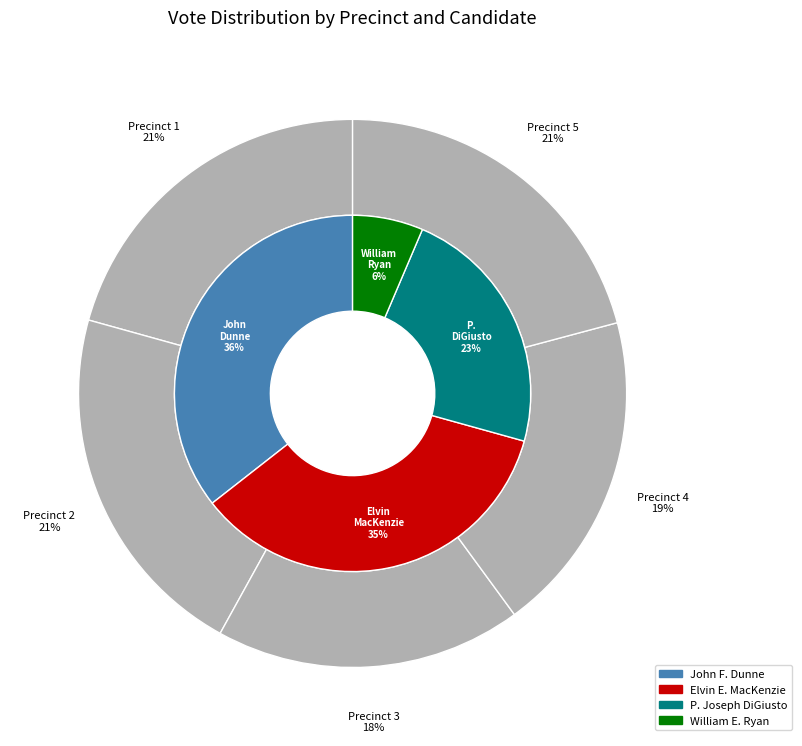

Rank the categories by P. Joseph DiGiusto value from highest to lowest.

Precinct 1, Precinct 5, Precinct 3, Precinct 4, Precinct 2